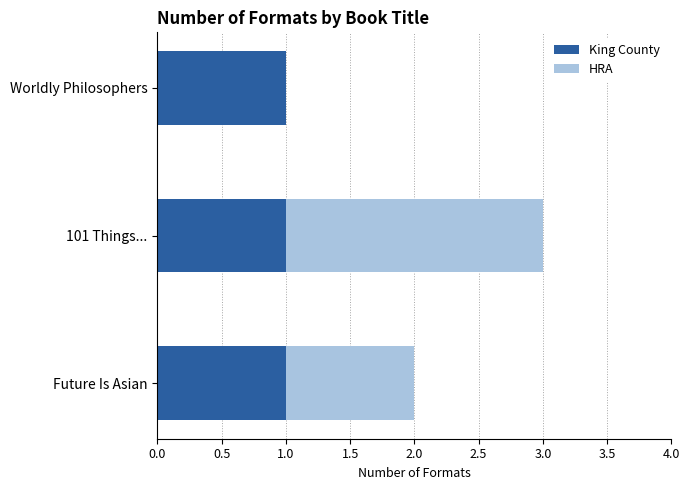

Is it true that King County equals 2 at Worldly Philosophers?

False